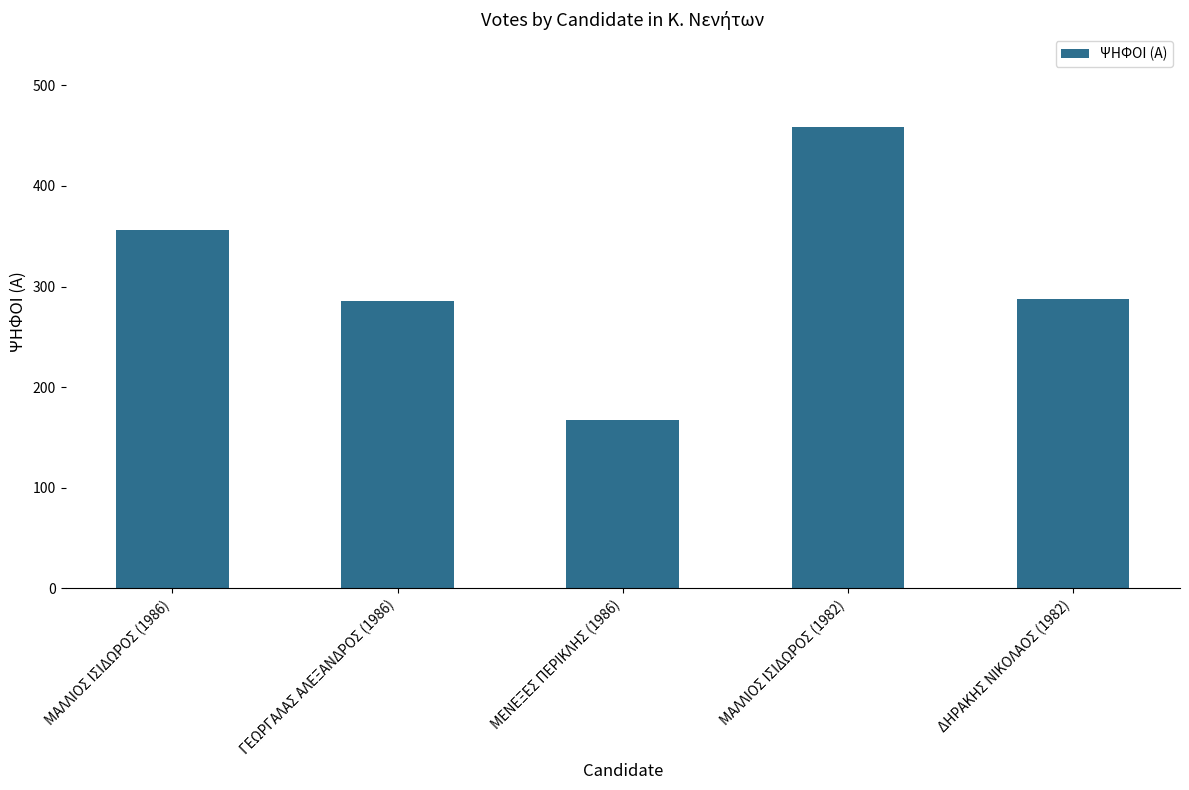

What is the value of the 5th bar from the left?

288